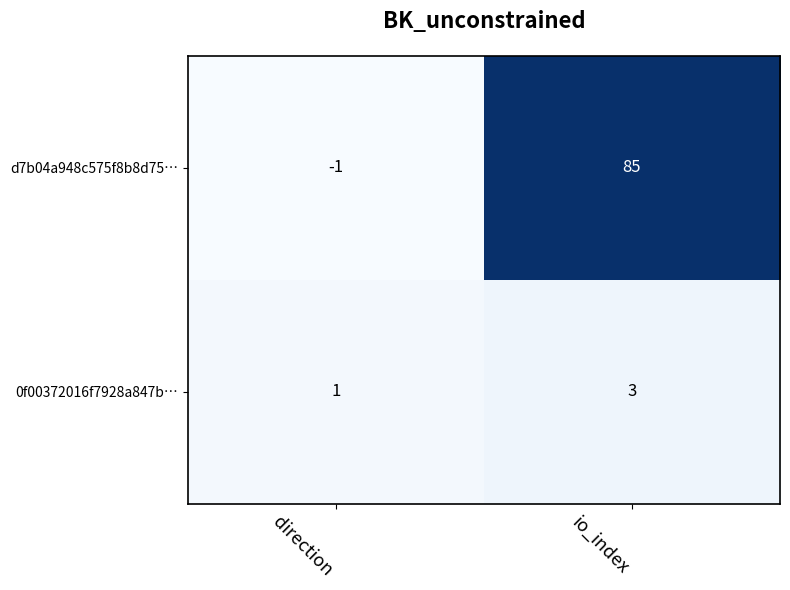

At direction, list the series in order from smallest to largest.

d7b04a948c575f8b8d75…, 0f00372016f7928a847b…